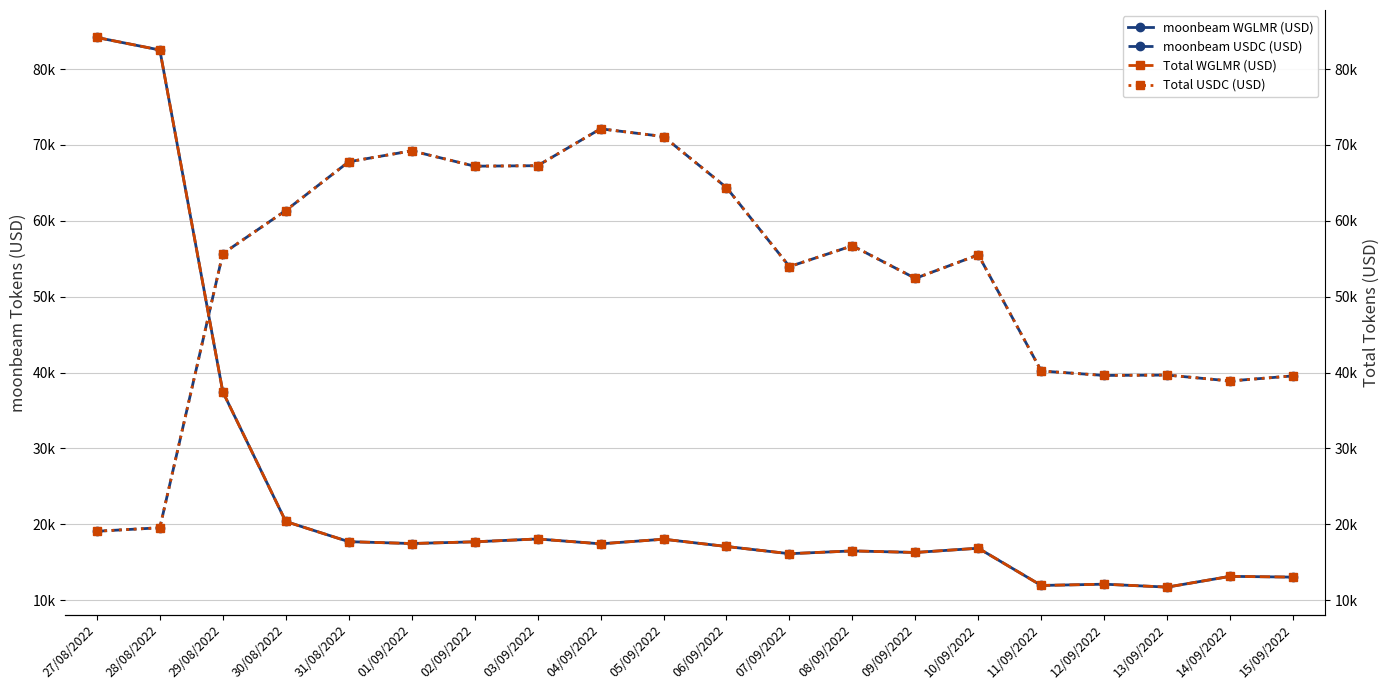

What is the lowest value of the moonbeam WGLMR (USD) series?

11713.2